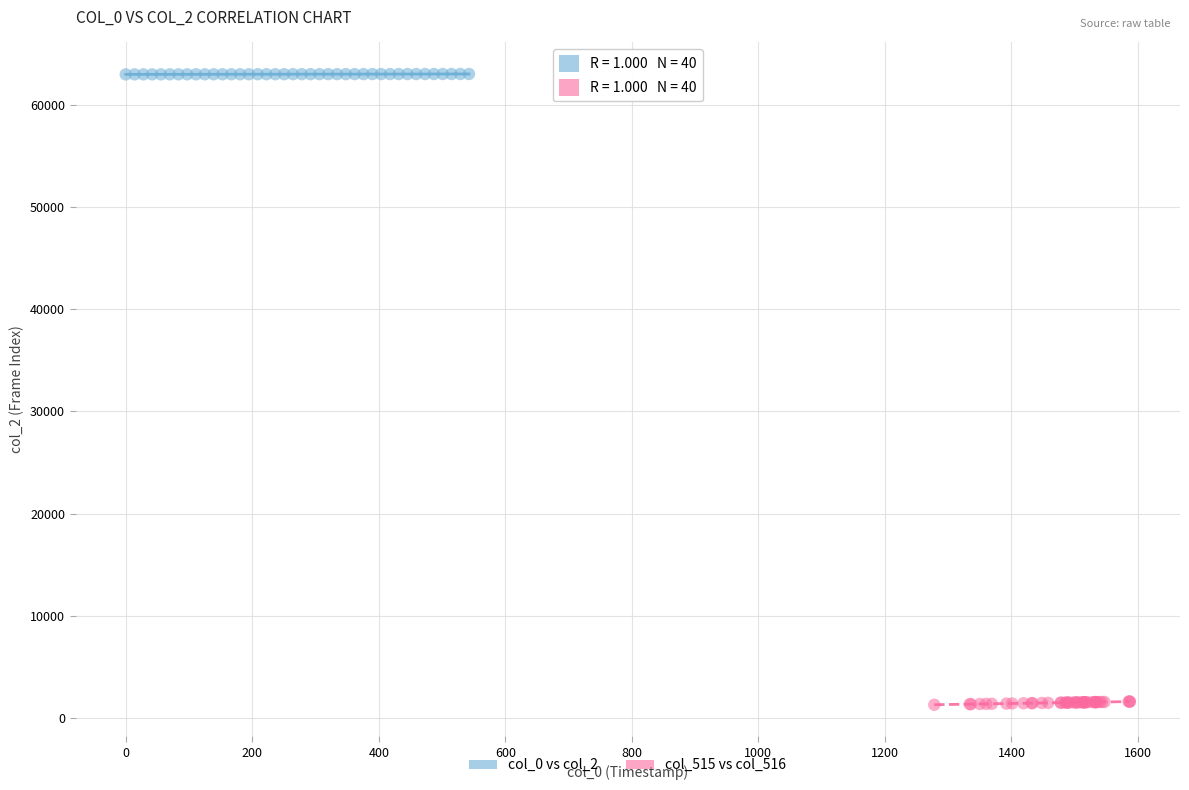

Which series has the widest spread of Y values?

col_515 vs col_516